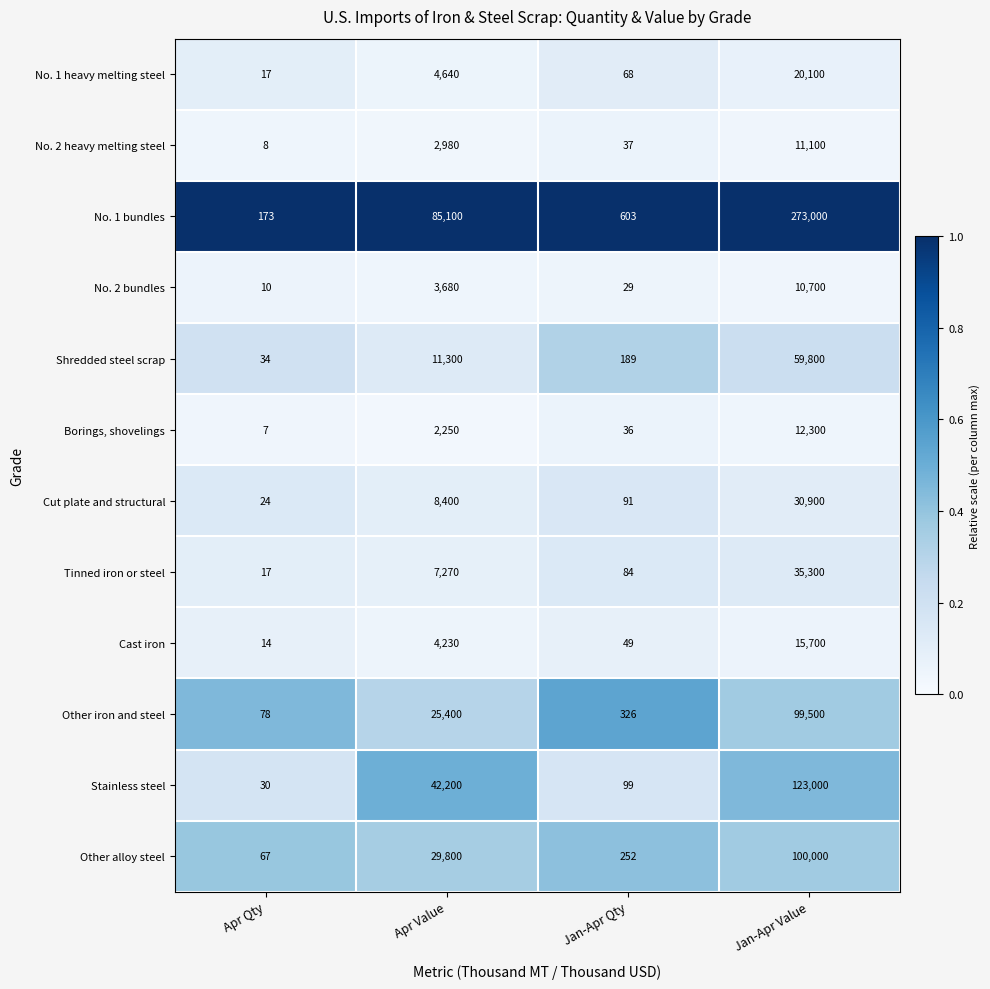

What is the sum of the No. 1 heavy melting steel values at Jan-Apr Qty and Apr Qty?

85